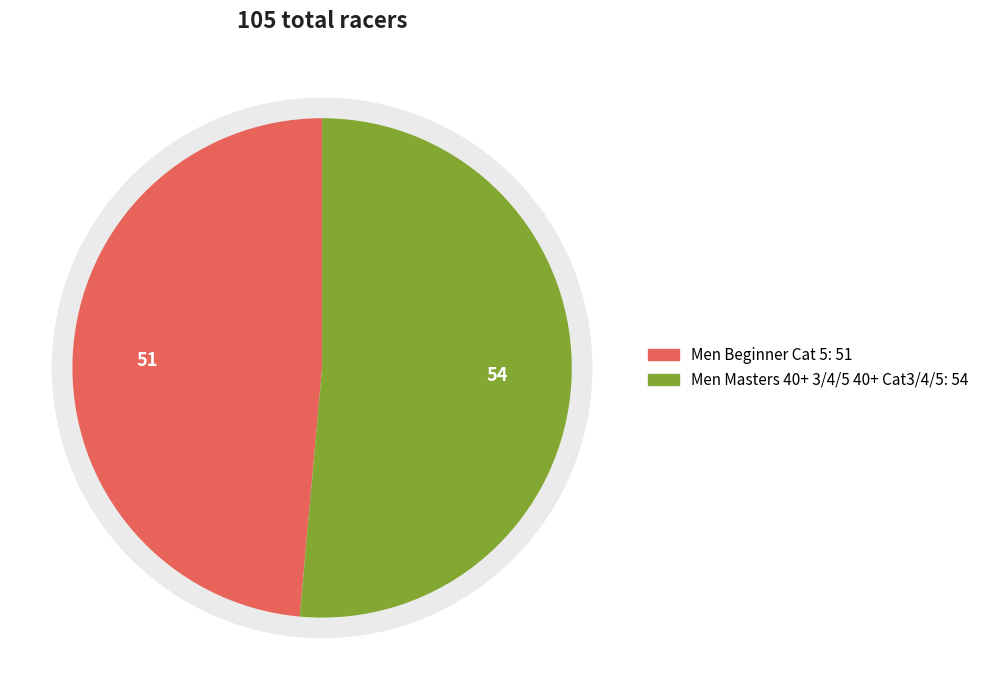

Does any single category account for the majority?

Yes